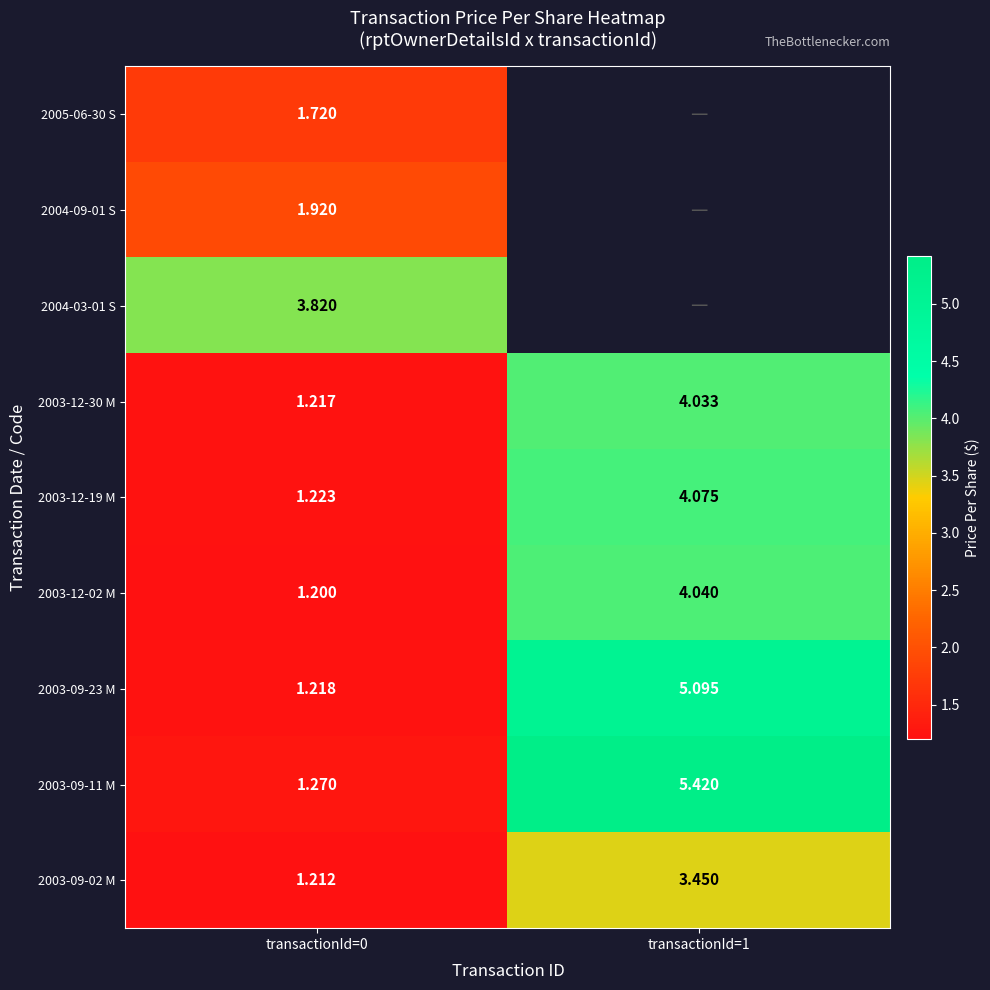

What is the greatest value displayed?

5.4